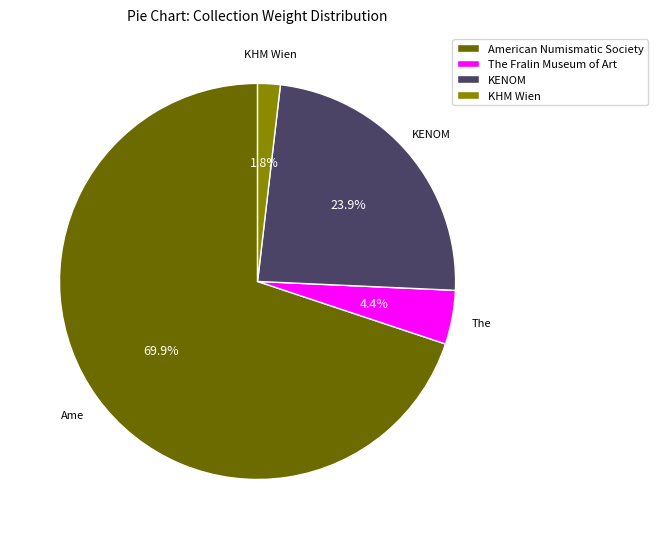

Rank the categories by value from lowest to highest.

KHM Wien, The Fralin Museum of Art, KENOM, American Numismatic Society